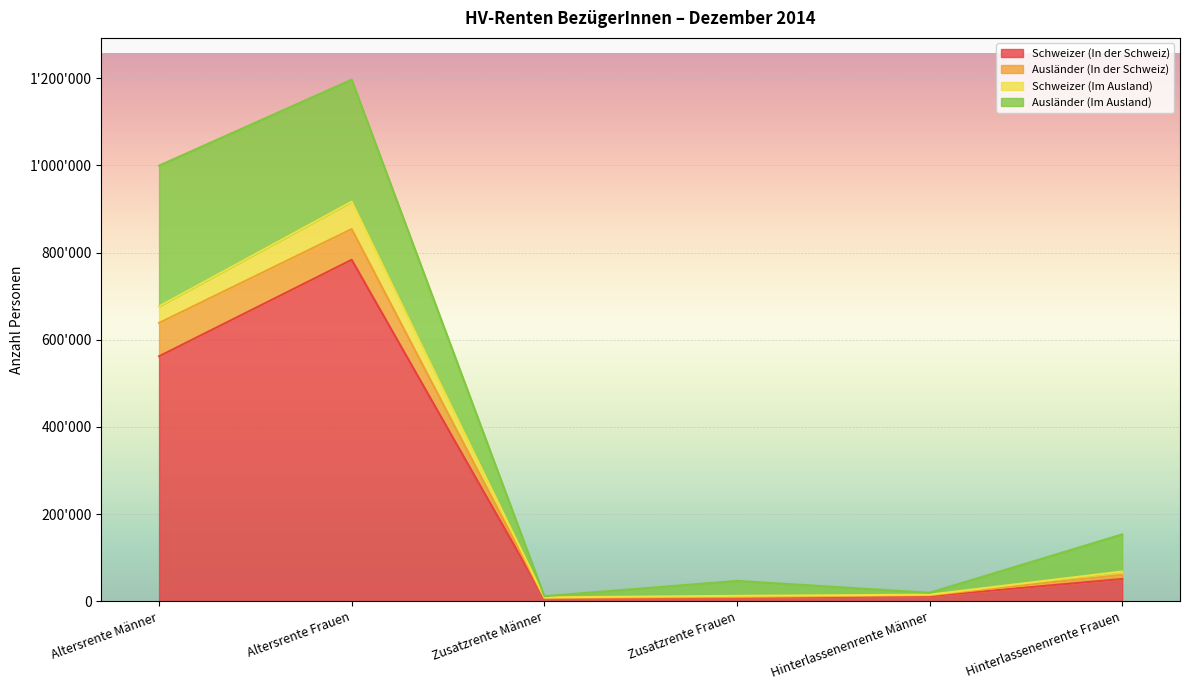

Between Hinterlassenenrente Männer and Zusatzrente Männer, which is larger?

Hinterlassenenrente Männer